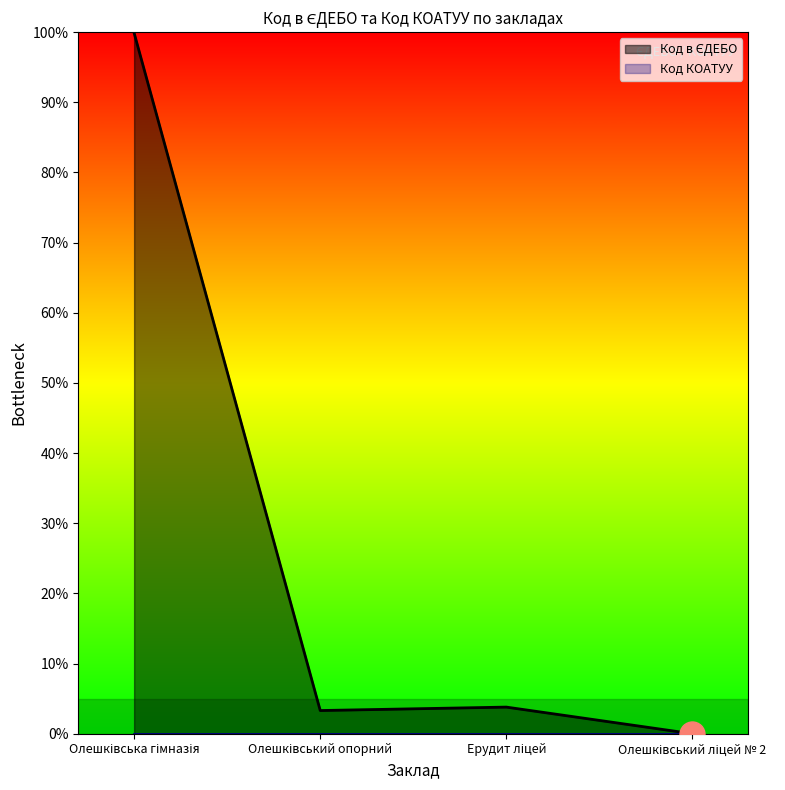

How many positive values are there?

3